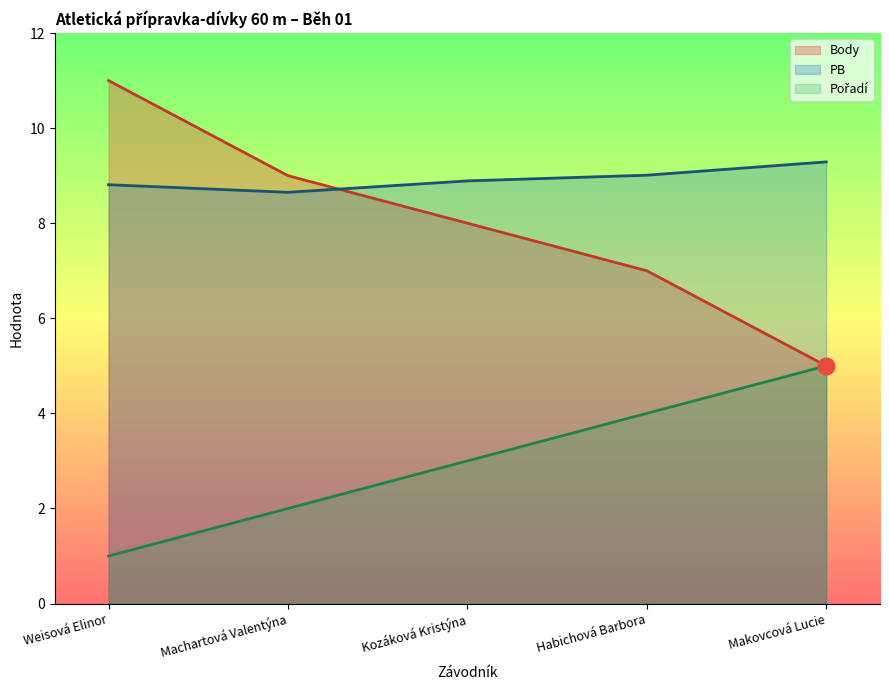

Reading left to right, extract all data points from this chart.

Pořadí: 1.0	2.0	3.0	4.0	5.0
Body: 11.0	9.0	8.0	7.0	5.0
PB: 8.8	8.7	8.9	9.0	9.3